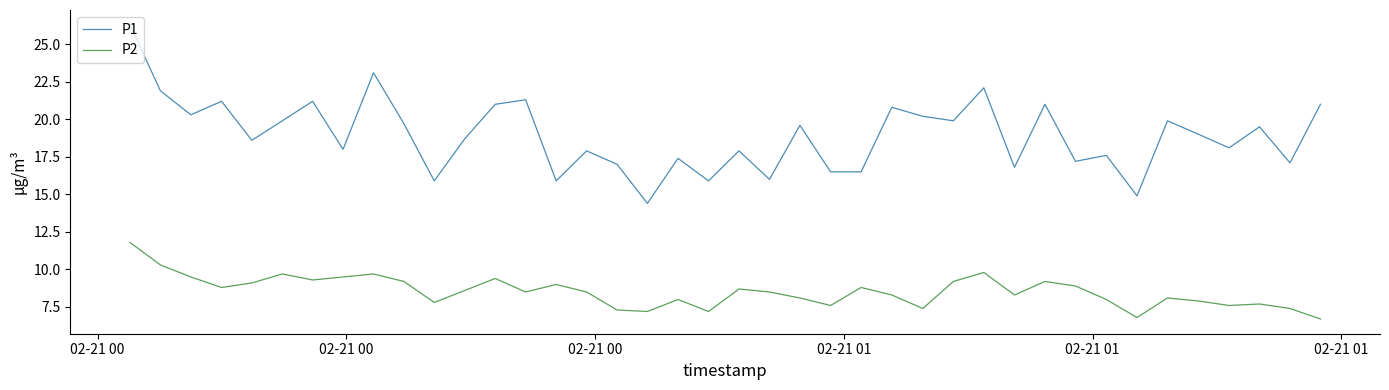

What are all the series names shown in the legend?

P1, P2